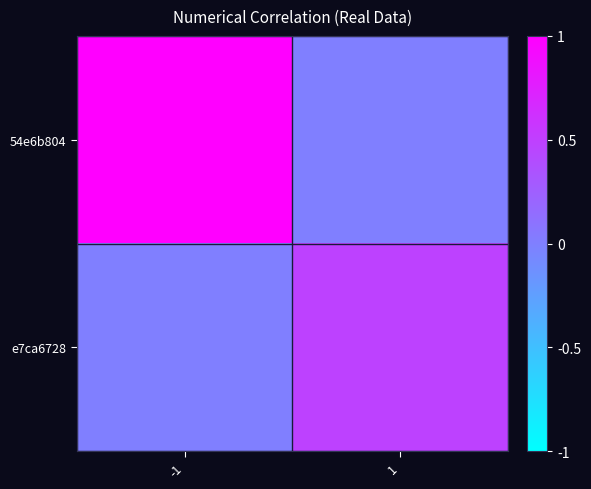

At -1, list the series in order from largest to smallest.

54e6b804, e7ca6728